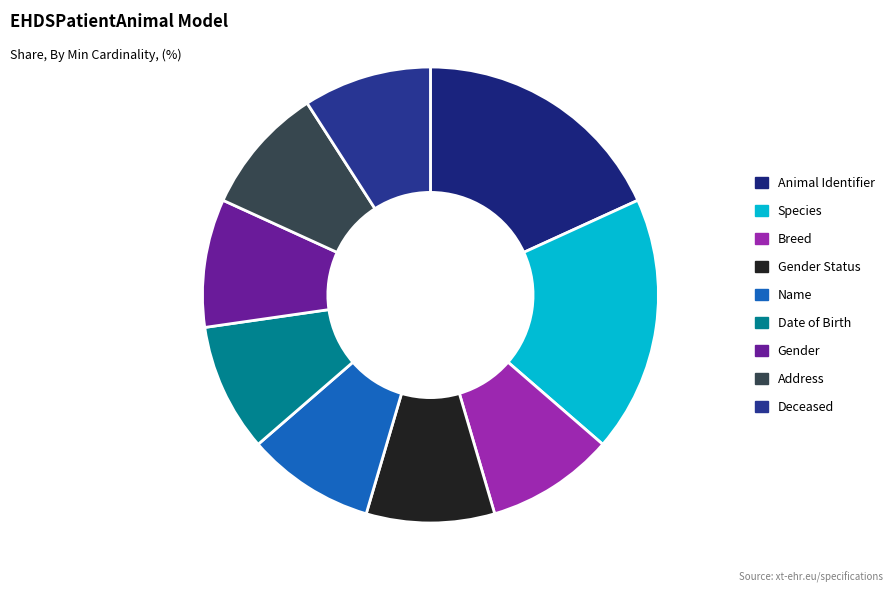

Which category has the smallest portion of the pie?

Breed